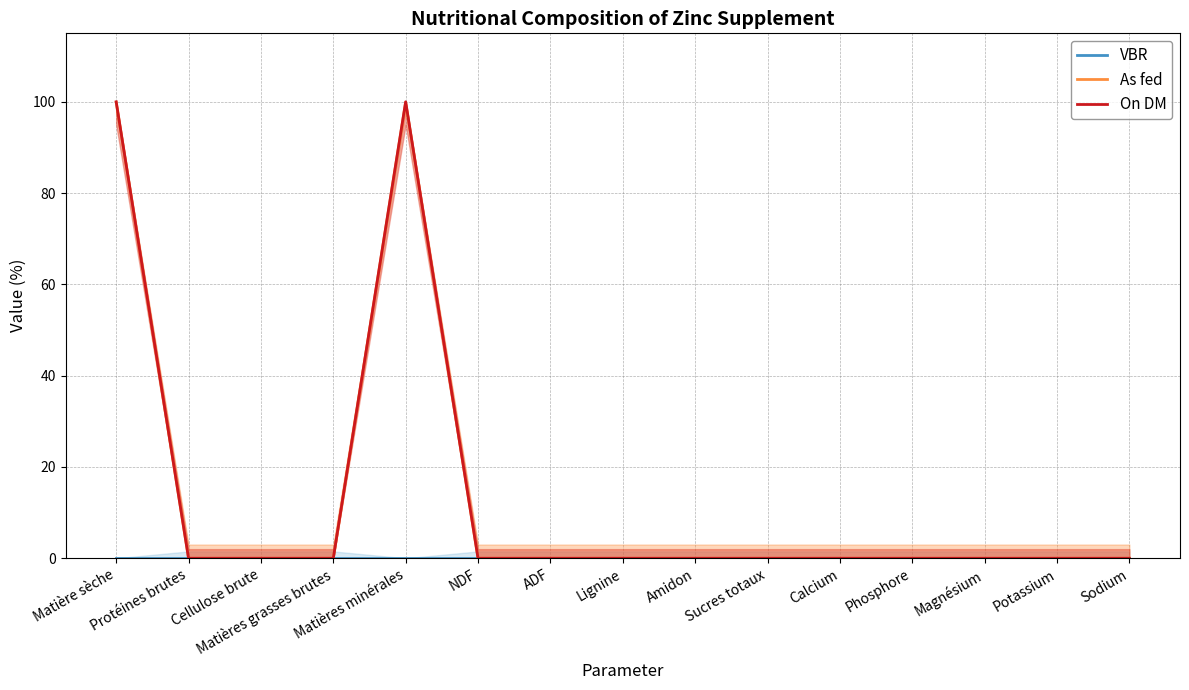

Is the value of VBR at Matières minérales greater than the value of On DM at Sucres totaux?

No